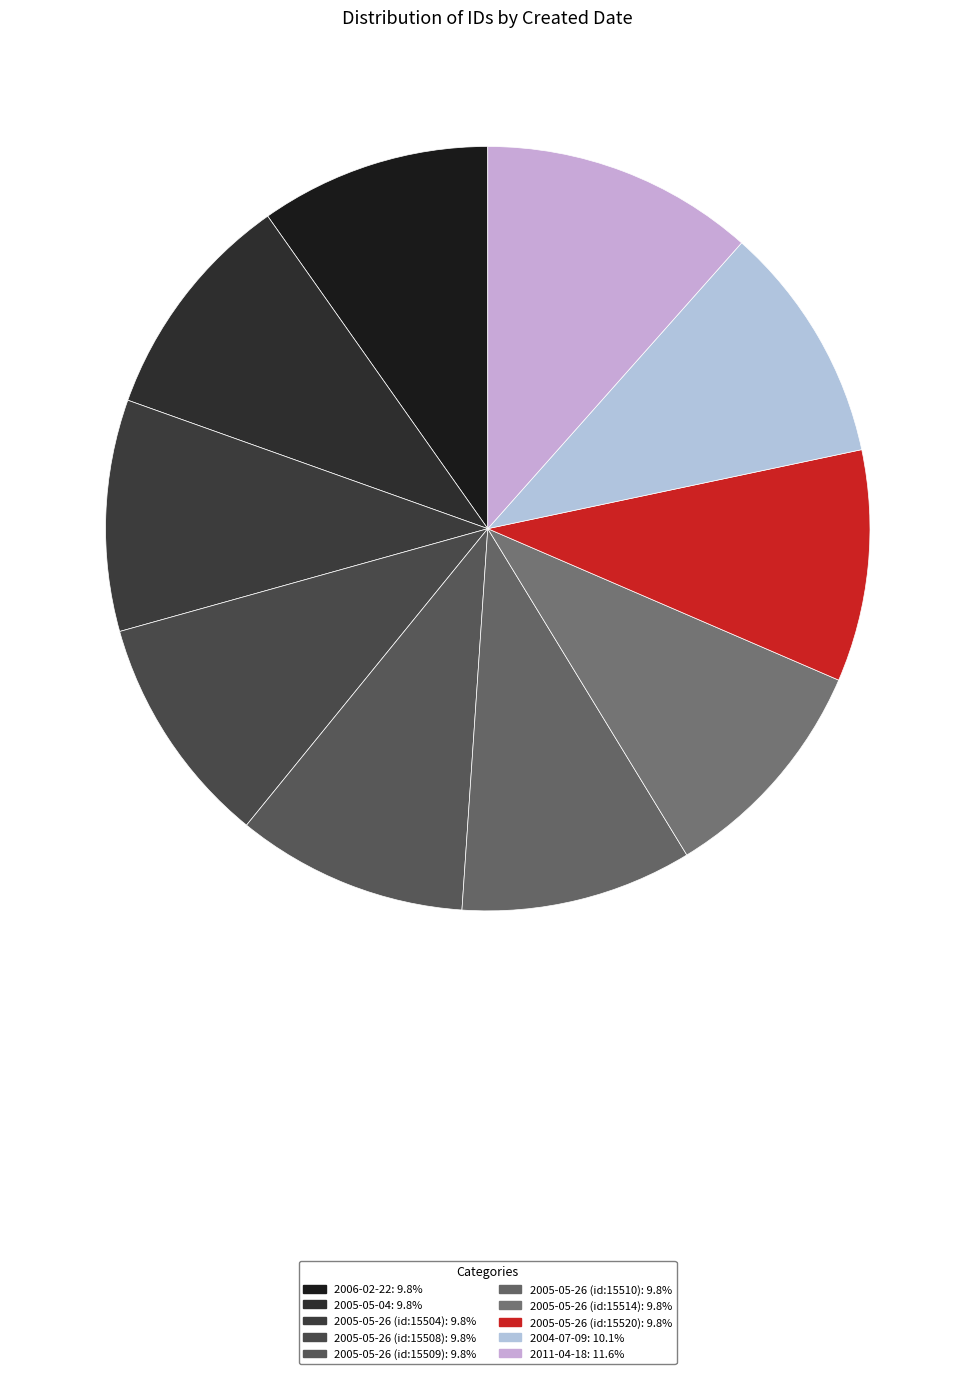

To the nearest percent, what is the difference between the 2006-02-22 and 2011-04-18 slice percentages?

2%